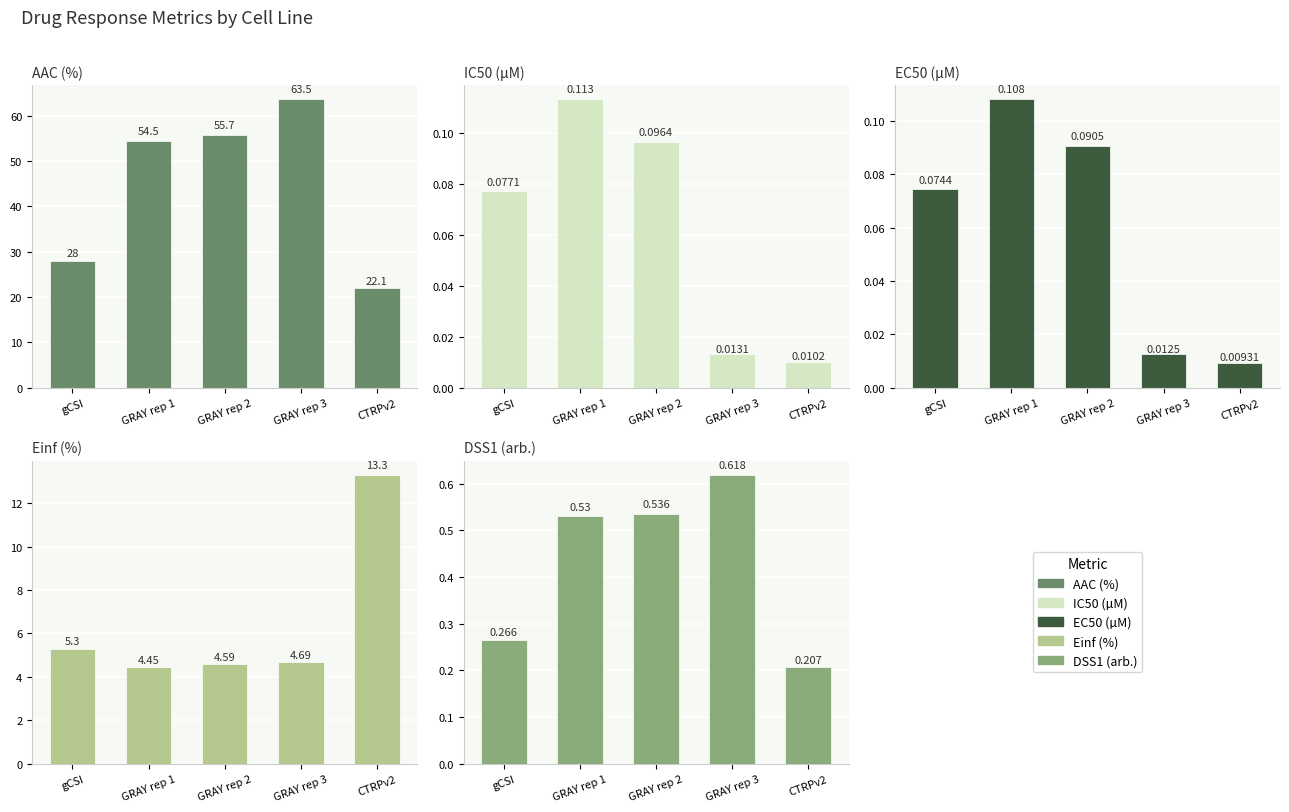

The AAC (%) series shows 32.0 at CTRPv2. True or false?

False